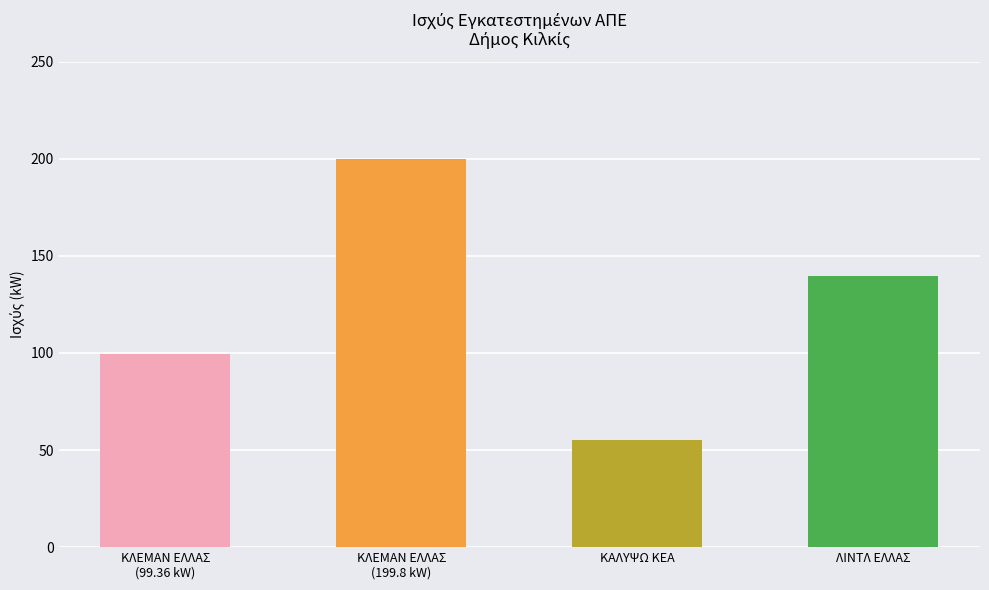

What is the label of the 2nd bar from the left?

ΚΛΕΜΑΝ ΕΛΛΑΣ
(199.8 kW)